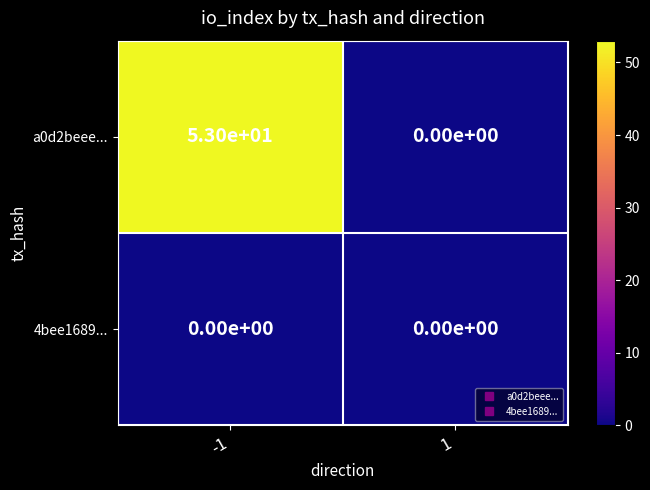

Which series has the largest total across all categories?

a0d2beee...